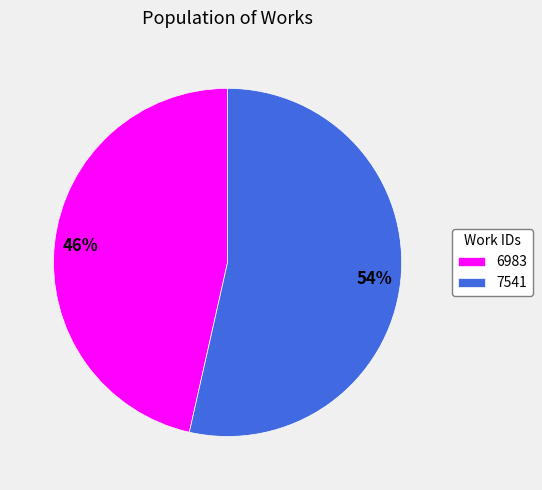

Does 7541 account for over 50% of the chart?

Yes